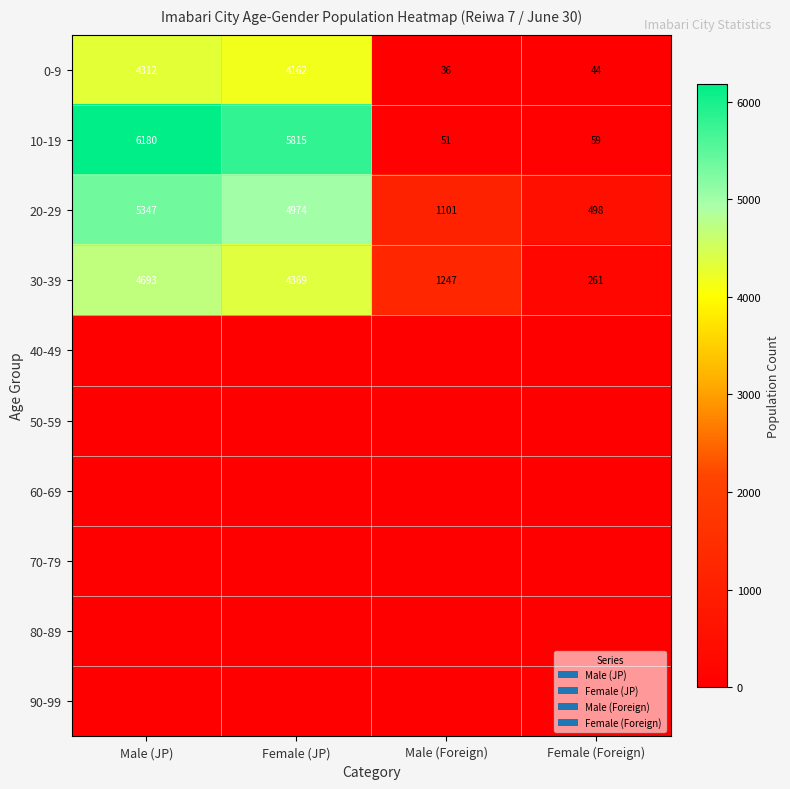

What is the lowest value of the 0-9 series?

36